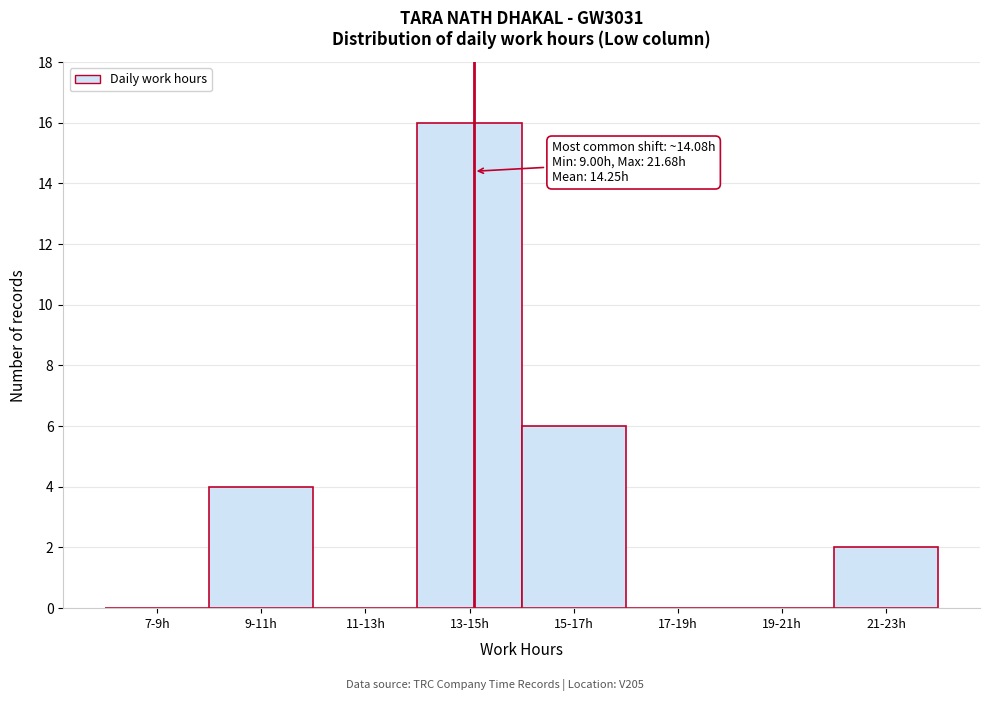

Reading left to right, what are all the values shown in this chart?

7-9h=0	9-11h=4	11-13h=0	13-15h=16	15-17h=6	17-19h=0	19-21h=0	21-23h=2